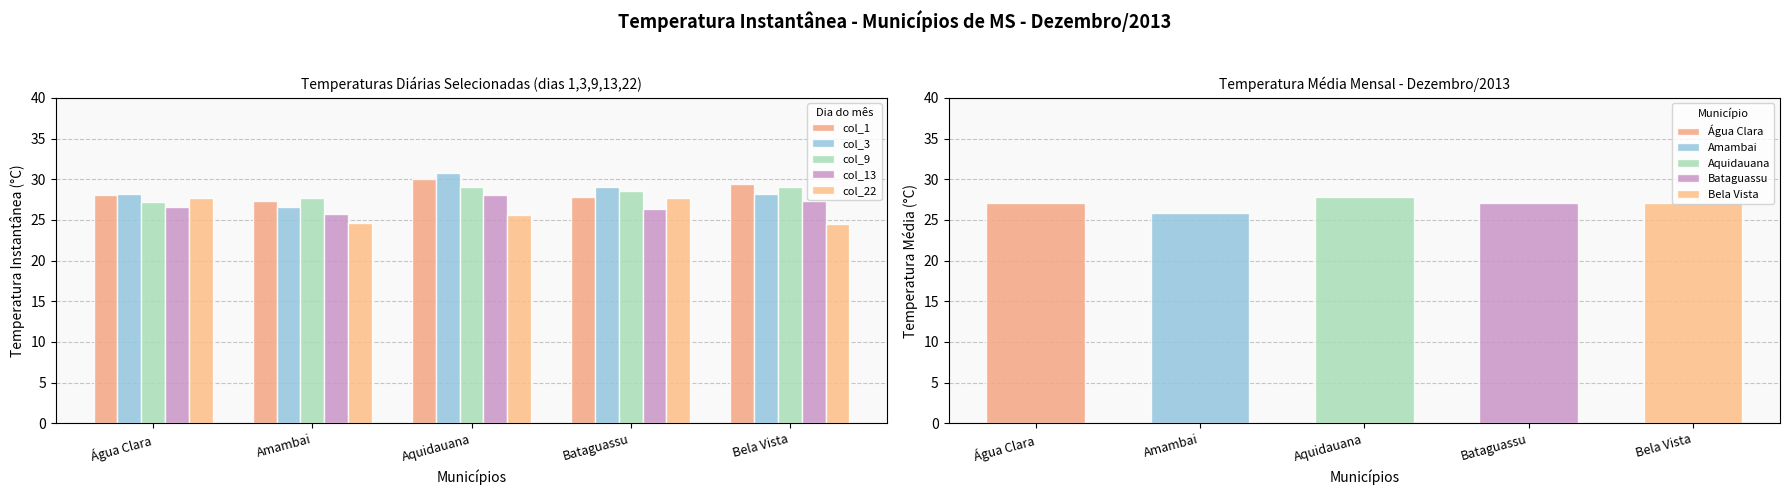

What is the approximate value of col_1 at Bela Vista?

29.4